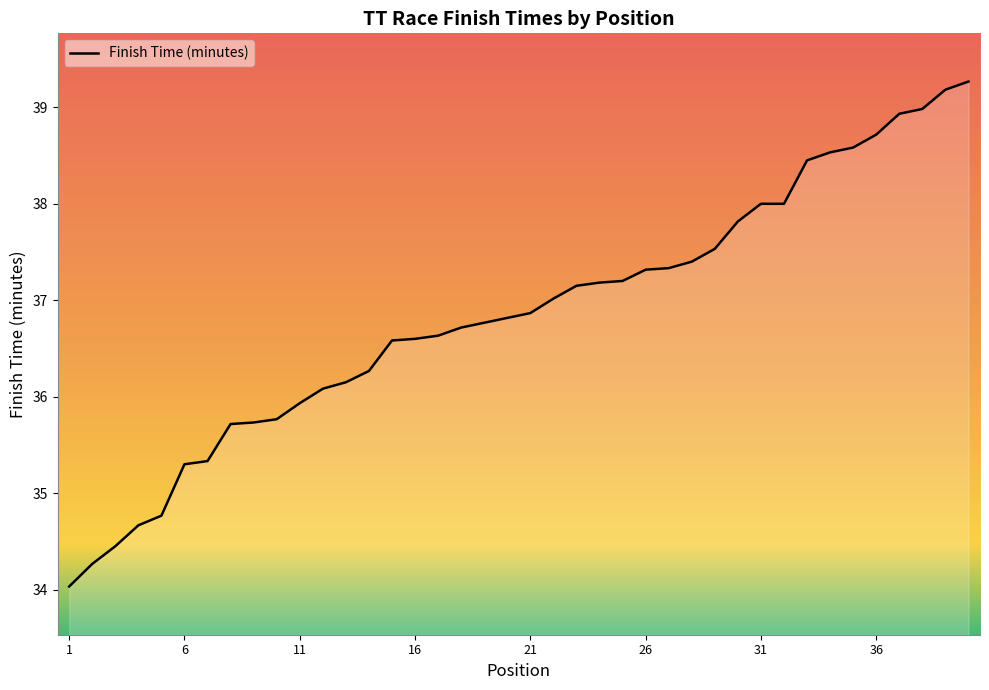

Count the number of categories in the chart.

40